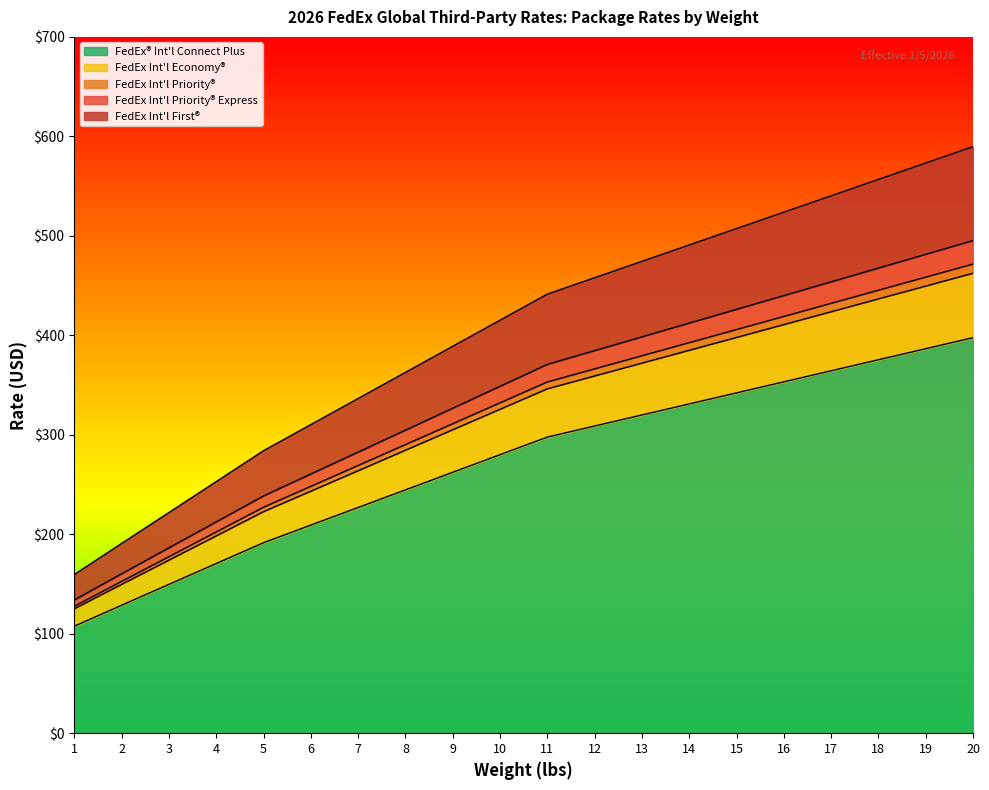

How many lines are shown in the chart?

5